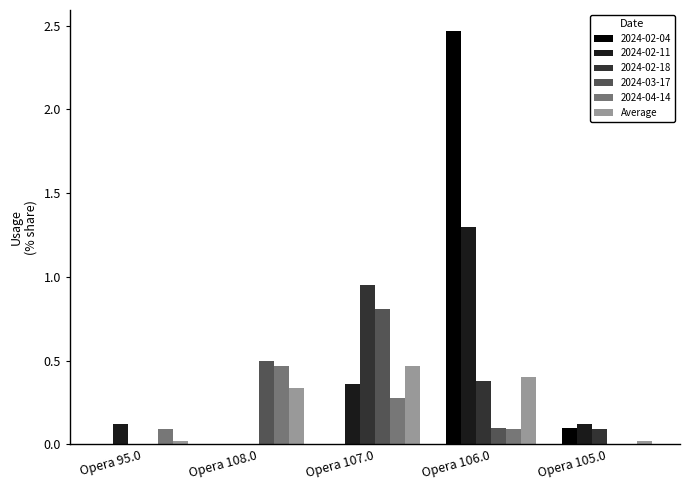

What is the maximum value for 2024-02-11?

1.3